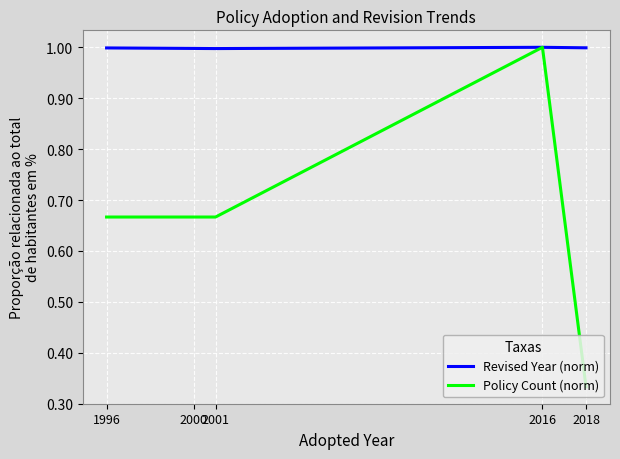

Is this an area chart (filled region under the line)?

No